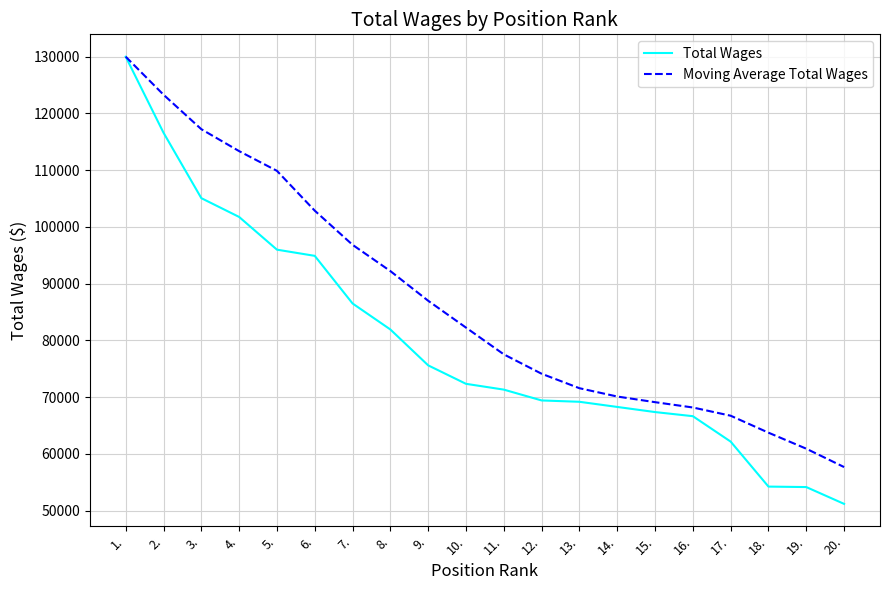

What are all the series names shown in the legend?

Total Wages, Moving Average Total Wages